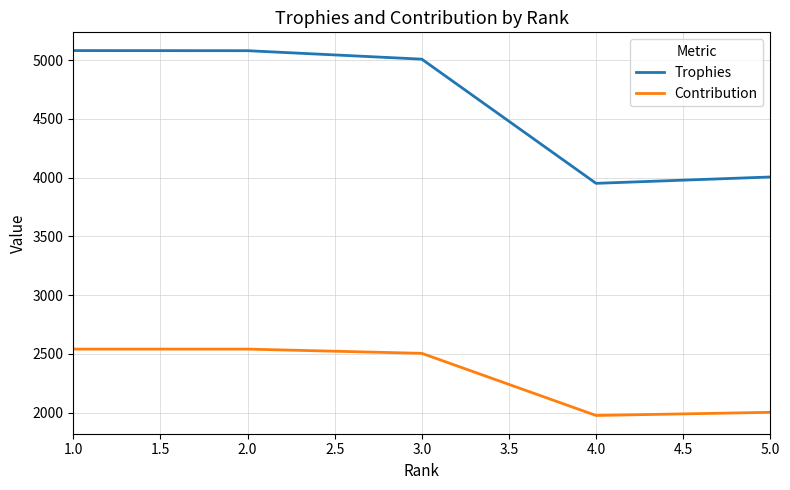

List the series in order of their peak value, lowest first.

Contribution, Trophies